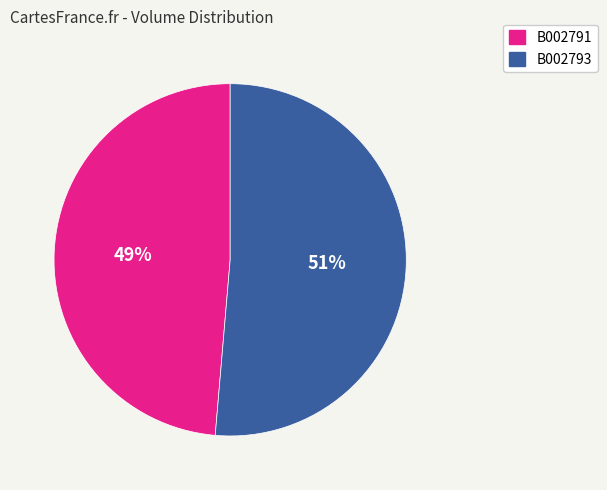

Which slice is the smallest?

B002791